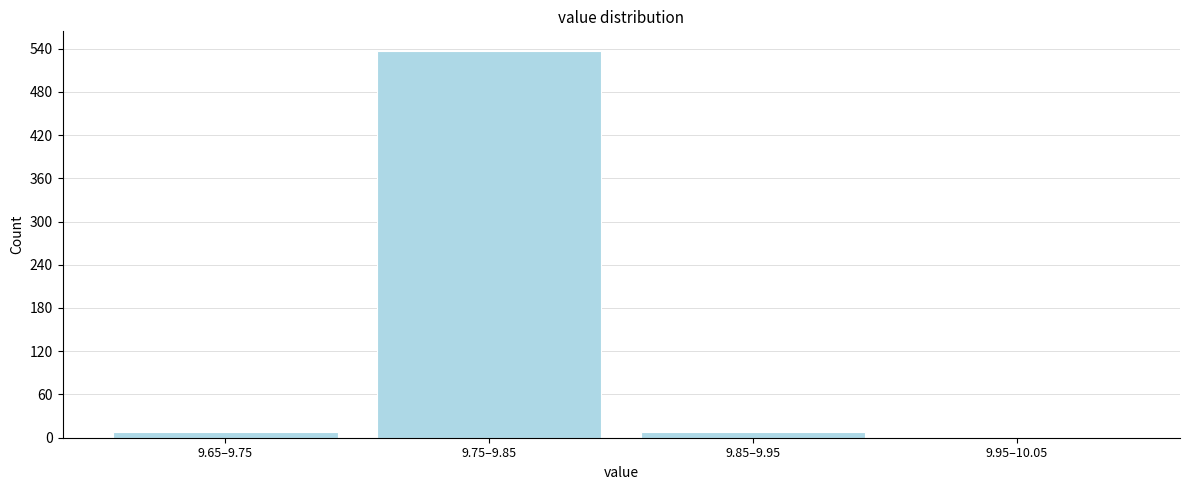

Reading left to right, list all the values displayed in this chart.

9.65–9.75=8	9.75–9.85=537	9.85–9.95=8	9.95–10.05=0